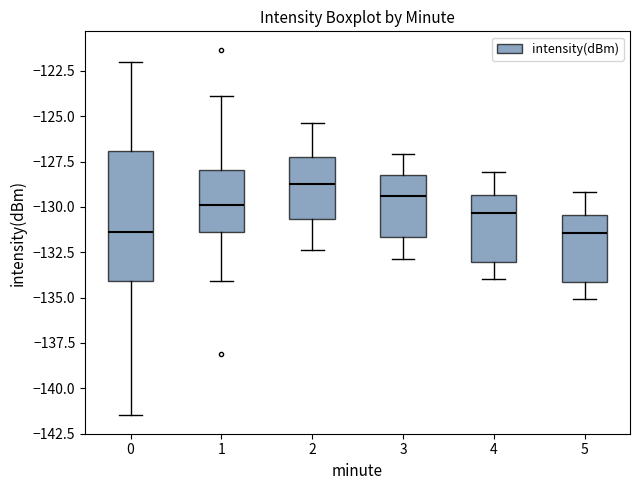

Where does the lower whisker of the box at x = 4 end on the y-axis? The values are not printed on the chart, so give them approximately, as read against the axis.

-134.0